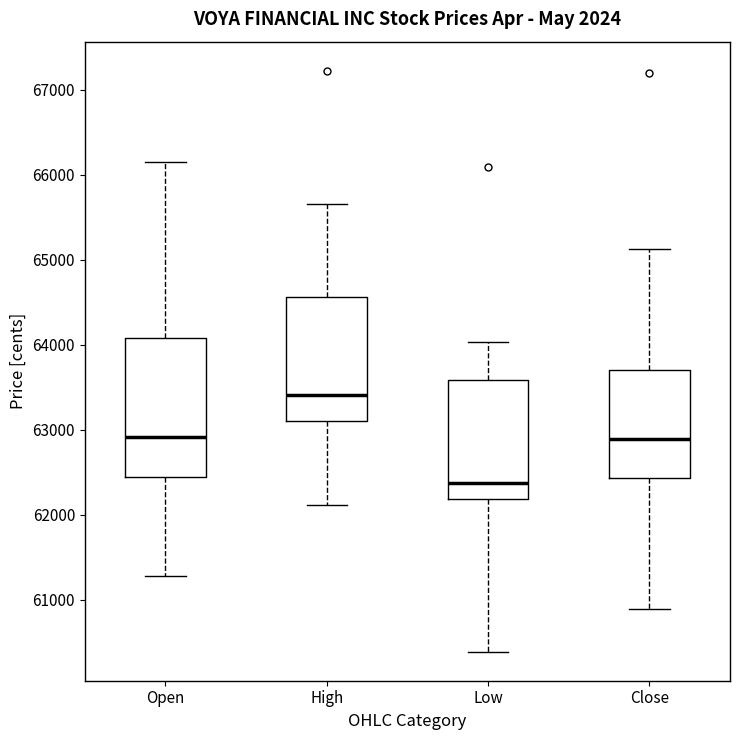

Where does the median line of the box for Open sit on the y-axis? The values are not printed on the chart, so give them approximately, as read against the axis.

62900